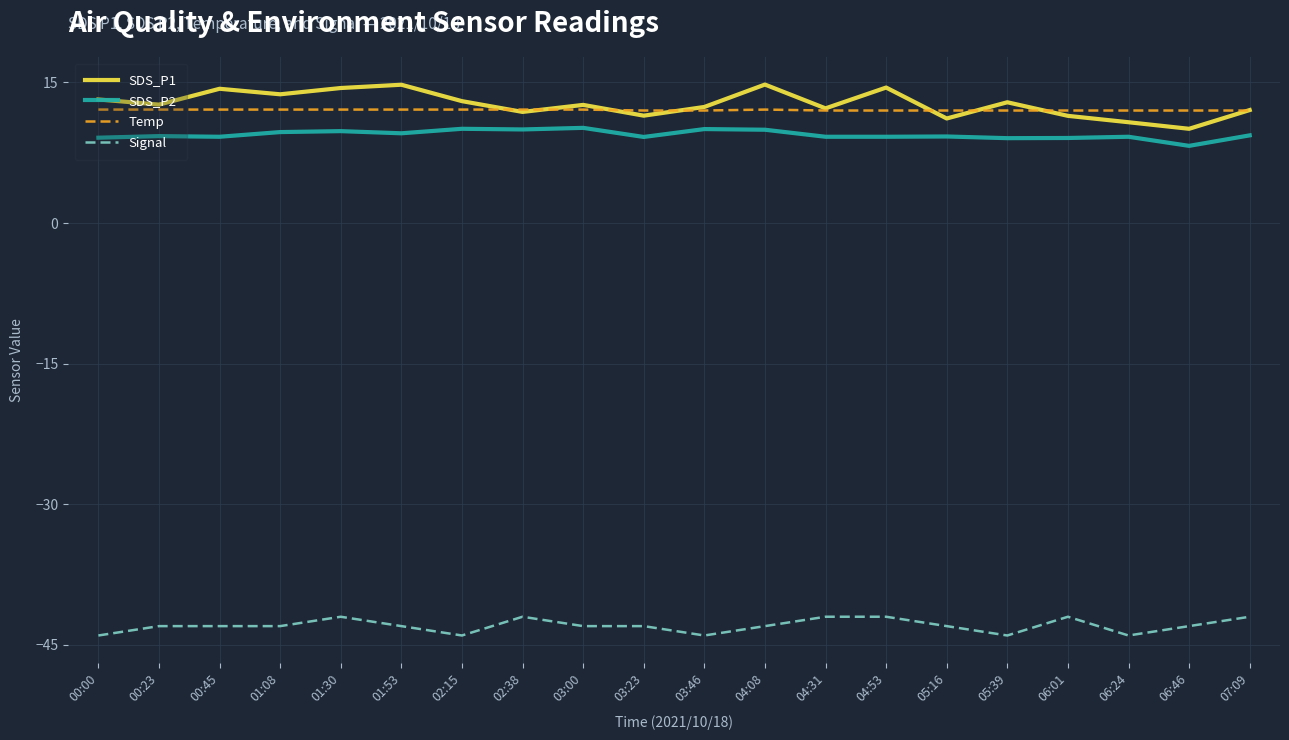

What position from the left is 03:00?

9